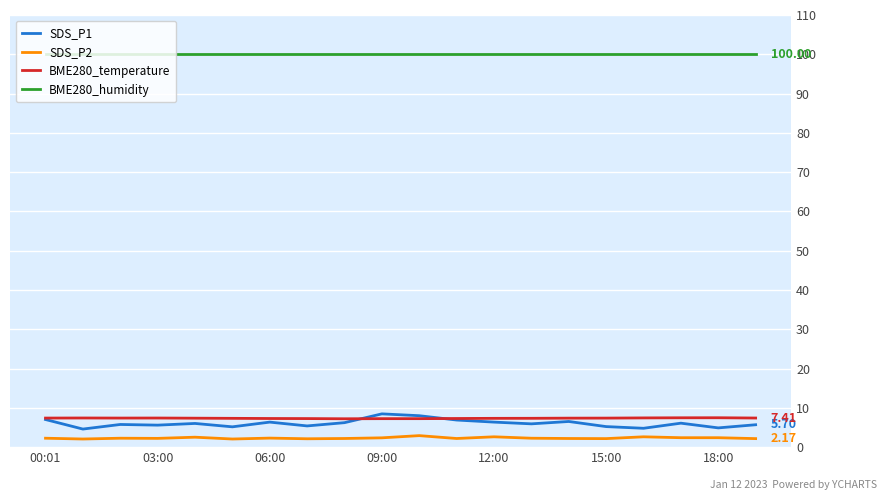

True or false: BME280_temperature and SDS_P2 intersect in this chart.

False